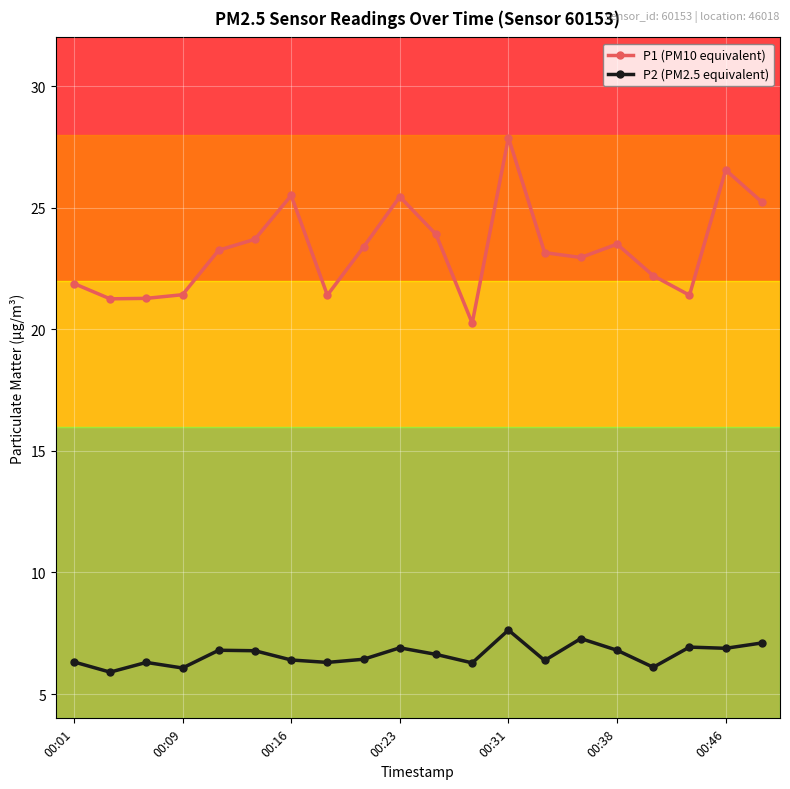

In P1 (PM10 equivalent), how many points are higher than both neighbors (excluding endpoints)?

5